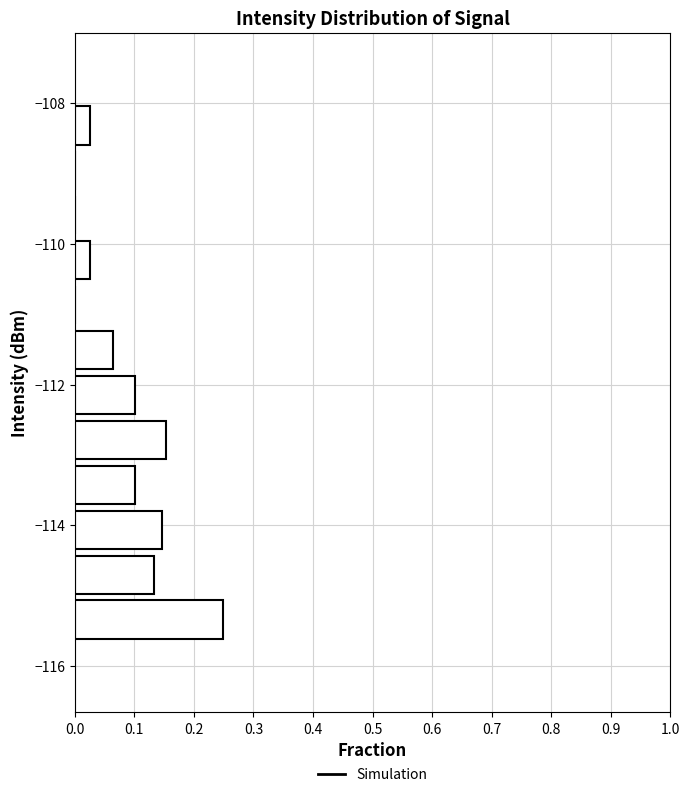

Read against the y-axis, roughly where is the centre of the longest bar?

-115.4